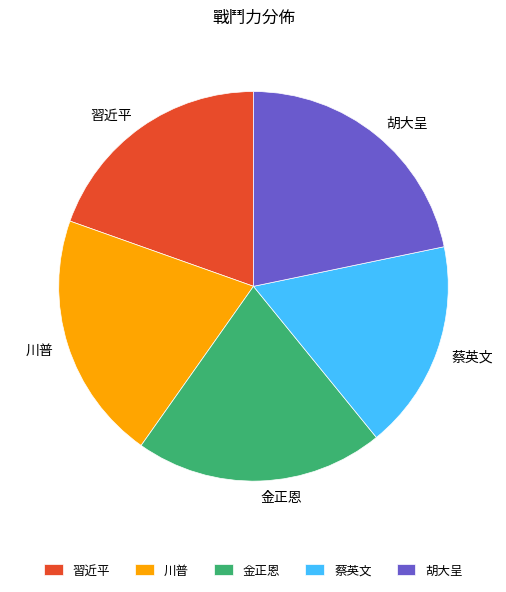

Approximately how many times larger is the value at 胡大呈 compared to 習近平?

1.1